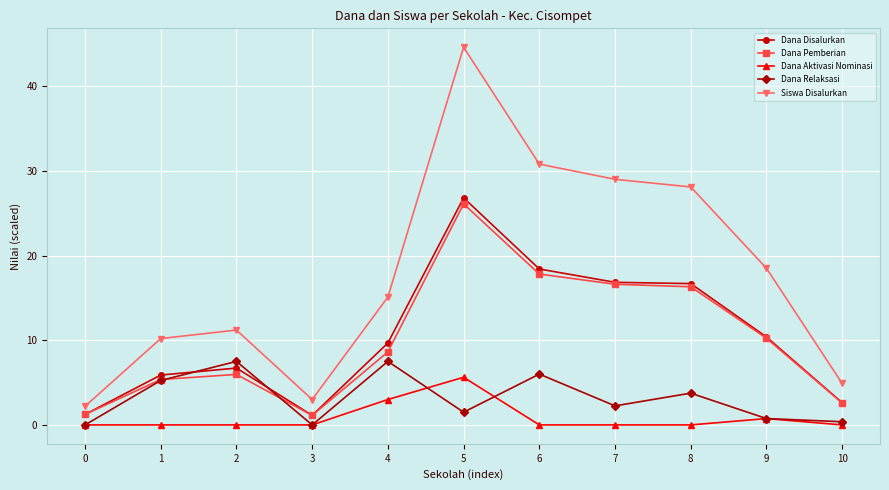

Where is the first local maximum for Dana Pemberian?

2